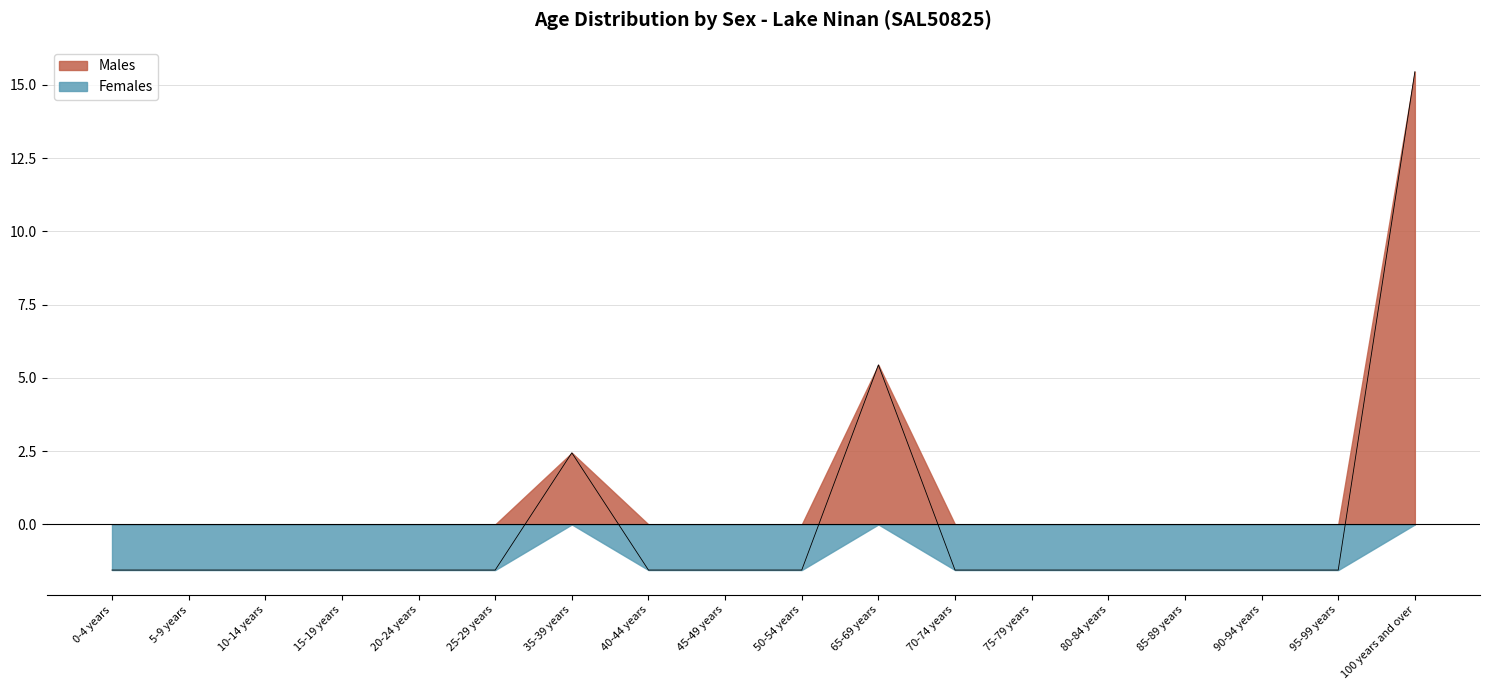

Rank the categories by value from highest to lowest.

100 years and over, 65-69 years, 35-39 years, 0-4 years, 5-9 years, 10-14 years, 15-19 years, 20-24 years, 25-29 years, 40-44 years, 45-49 years, 50-54 years, 70-74 years, 75-79 years, 80-84 years, 85-89 years, 90-94 years, 95-99 years